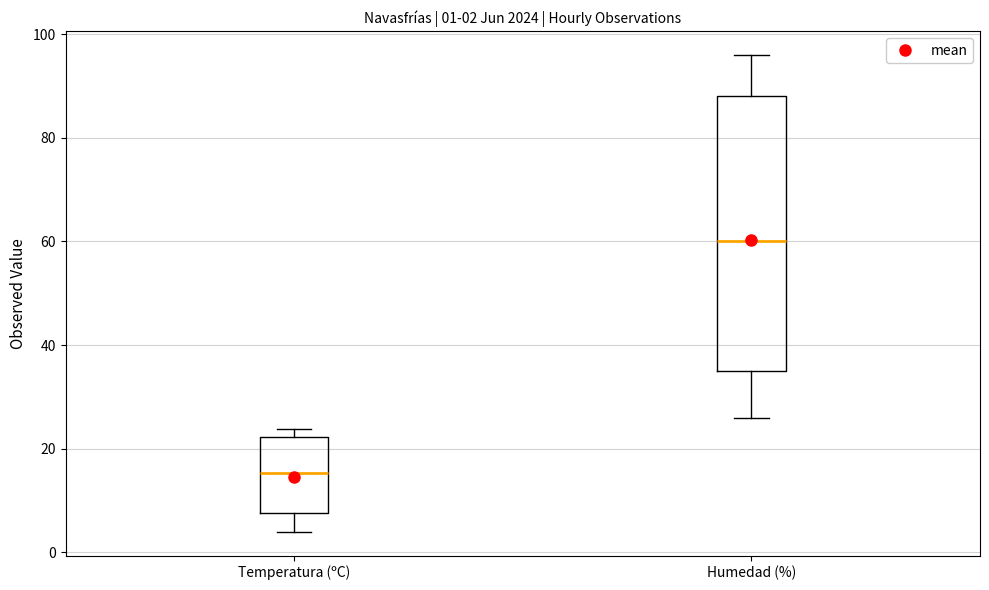

Which box's median line is the highest?

Humedad (%)